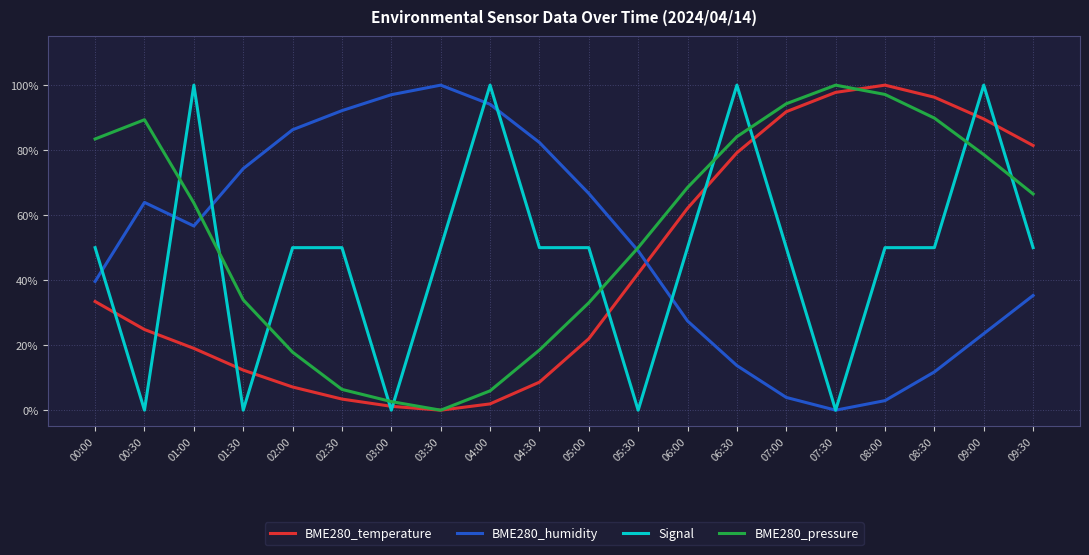

How many interior local peaks does the BME280_pressure series have?

2